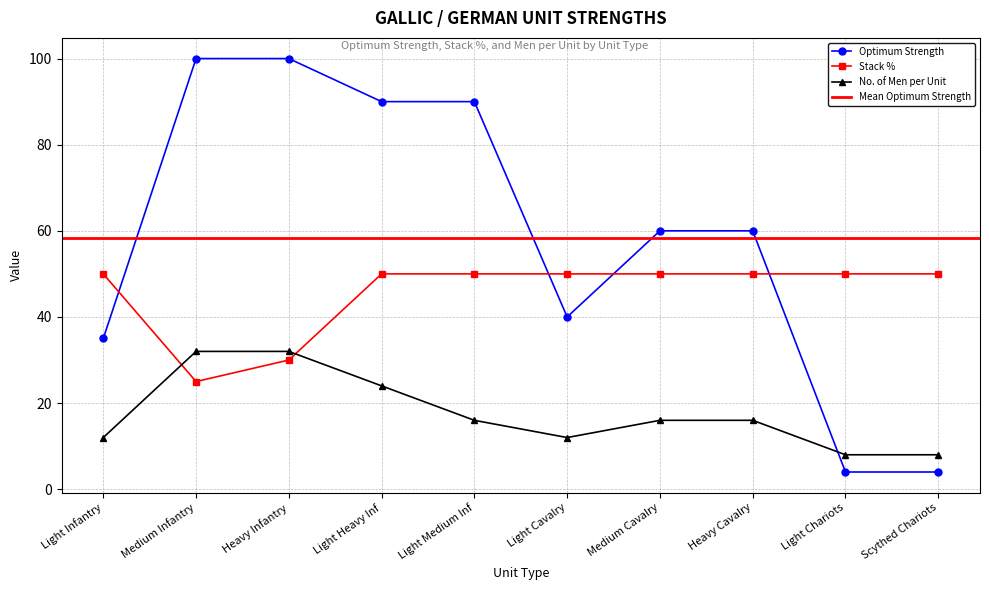

What is the difference between the maximum and minimum values in the Optimum Strength series?

96